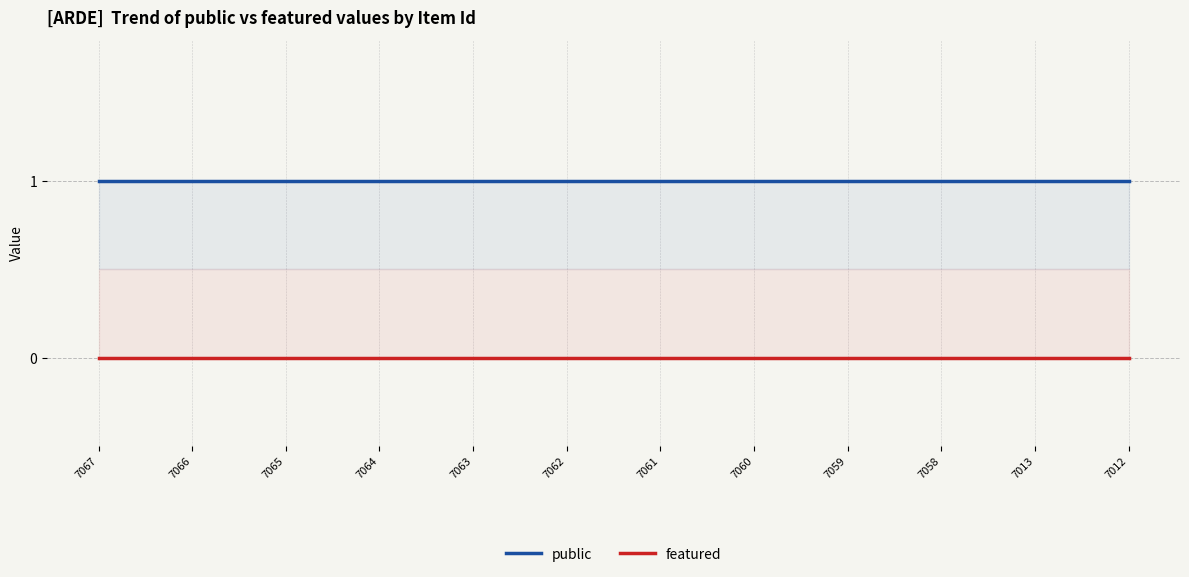

What is the difference between the highest and lowest values at 7061?

1